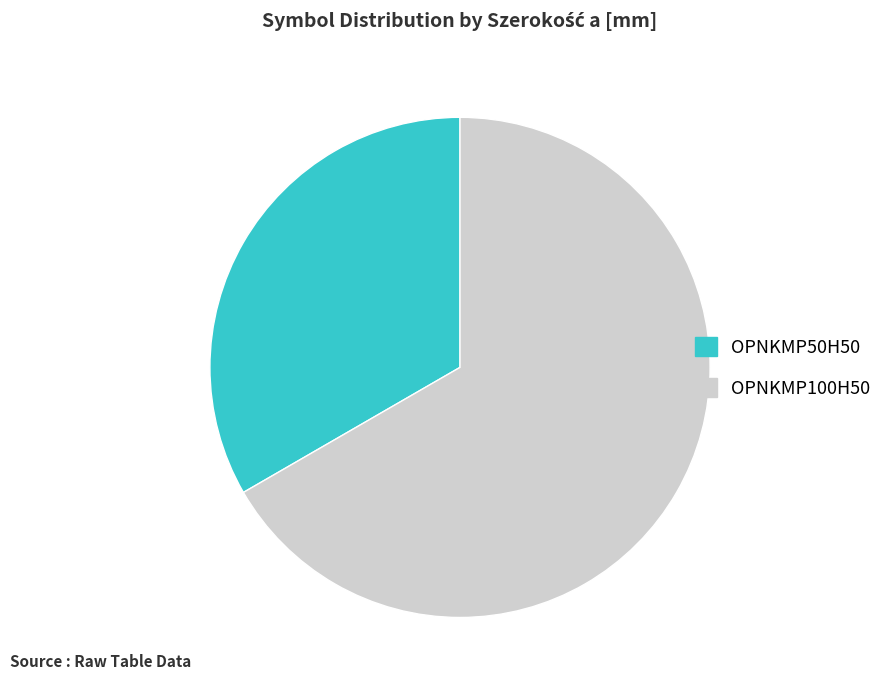

Count the number of slices in the pie.

2